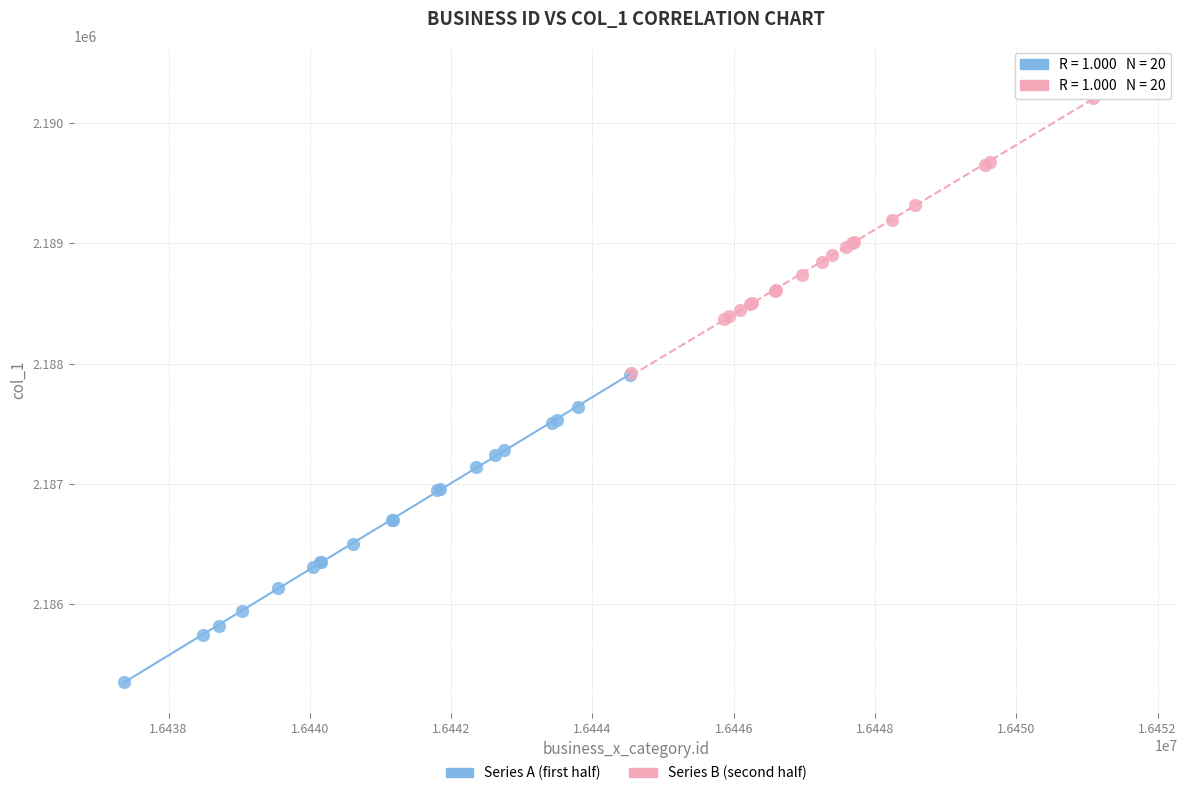

Which series reaches the maximum Y coordinate?

Series B (second half)